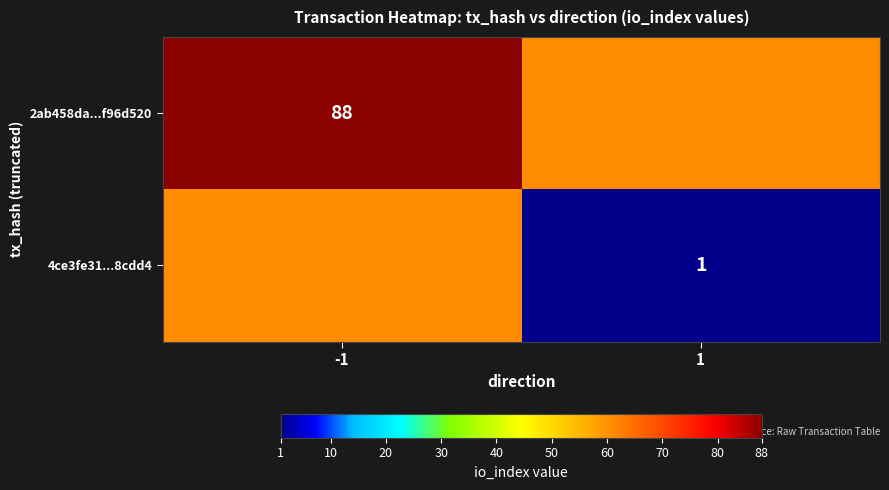

True or false: 2ab458da...f96d520 has a value of 141 at -1.

False